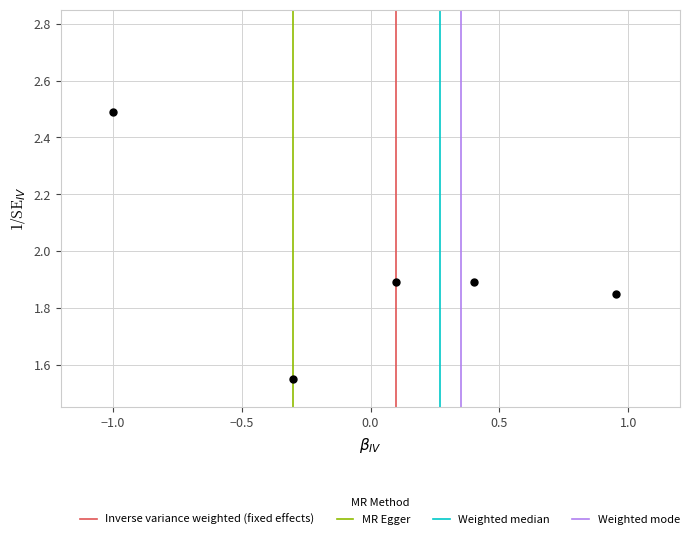

What is the range of Y values (max minus min)?

0.9